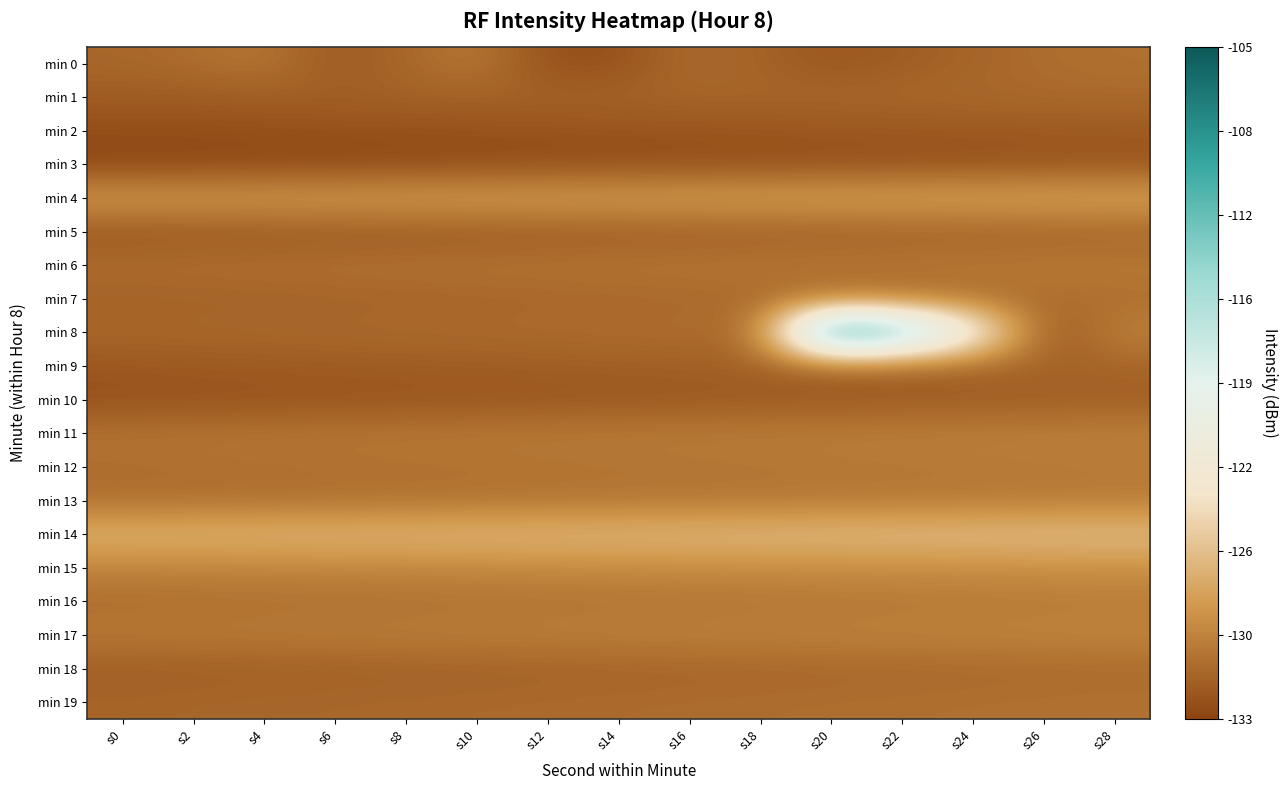

Reading right to left, what are all the values shown in this chart?

min 0: s28=-130.6	s26=-130.7	s24=-131.2	s22=-131.6	s20=-132.0	s18=-131.3	s16=-130.7	s14=-132.3	s12=-132.4	s10=-130.0	s8=-131.0	s6=-131.8	s4=-130.2	s2=-130.7	s0=-131.0
min 1: s28=-130.8	s26=-130.9	s24=-130.9	s22=-131.0	s20=-131.1	s18=-131.1	s16=-131.2	s14=-131.2	s12=-131.2	s10=-131.3	s8=-131.3	s6=-131.4	s4=-131.5	s2=-131.6	s0=-131.6
min 2: s28=-131.8	s26=-131.8	s24=-131.8	s22=-131.9	s20=-131.9	s18=-132.0	s16=-132.1	s14=-132.1	s12=-132.2	s10=-132.2	s8=-132.2	s6=-132.3	s4=-132.3	s2=-132.4	s0=-132.4
min 3: s28=-132.2	s26=-132.2	s24=-132.2	s22=-132.3	s20=-132.3	s18=-132.4	s16=-132.4	s14=-132.5	s12=-132.6	s10=-132.6	s8=-132.7	s6=-132.7	s4=-132.8	s2=-132.8	s0=-132.9
min 4: s28=-127.5	s26=-127.6	s24=-127.7	s22=-127.7	s20=-127.8	s18=-127.8	s16=-127.8	s14=-127.9	s12=-128.0	s10=-128.0	s8=-128.1	s6=-128.1	s4=-128.2	s2=-128.2	s0=-128.1
min 5: s28=-131.2	s26=-131.3	s24=-131.3	s22=-131.4	s20=-131.4	s18=-131.5	s16=-131.6	s14=-131.6	s12=-131.7	s10=-131.7	s8=-131.8	s6=-131.8	s4=-131.8	s2=-131.9	s0=-132.0
min 6: s28=-129.9	s26=-130.0	s24=-130.1	s22=-130.1	s20=-130.2	s18=-130.2	s16=-130.2	s14=-130.3	s12=-130.3	s10=-130.4	s8=-130.4	s6=-130.5	s4=-130.6	s2=-130.6	s0=-130.7
min 7: s28=-130.7	s26=-130.7	s24=-130.8	s22=-130.8	s20=-130.8	s18=-130.9	s16=-130.9	s14=-131.0	s12=-131.1	s10=-131.1	s8=-131.2	s6=-131.2	s4=-131.2	s2=-131.3	s0=-131.3
min 8: s28=-129.6	s26=-132.3	s24=-120.2	s22=-111.8	s20=-106.6	s18=-130.6	s16=-130.7	s14=-130.7	s12=-130.8	s10=-130.8	s8=-130.8	s6=-130.9	s4=-130.9	s2=-131.0	s0=-131.0
min 9: s28=-131.2	s26=-131.2	s24=-131.2	s22=-131.3	s20=-131.3	s18=-131.4	s16=-131.4	s14=-131.5	s12=-131.6	s10=-131.6	s8=-131.7	s6=-131.7	s4=-131.8	s2=-131.8	s0=-131.9
min 10: s28=-131.6	s26=-131.6	s24=-131.7	s22=-131.7	s20=-131.8	s18=-131.8	s16=-131.8	s14=-131.9	s12=-131.9	s10=-132.0	s8=-132.1	s6=-132.1	s4=-132.2	s2=-132.2	s0=-132.3
min 11: s28=-129.7	s26=-129.7	s24=-129.8	s22=-129.8	s20=-129.8	s18=-129.9	s16=-129.9	s14=-130.0	s12=-130.1	s10=-130.1	s8=-130.2	s6=-130.2	s4=-130.2	s2=-130.3	s0=-130.4
min 12: s28=-129.9	s26=-130.0	s24=-130.1	s22=-130.1	s20=-130.2	s18=-130.2	s16=-130.2	s14=-130.3	s12=-130.3	s10=-130.4	s8=-130.4	s6=-130.5	s4=-130.6	s2=-130.6	s0=-130.7
min 13: s28=-129.9	s26=-130.0	s24=-130.1	s22=-130.1	s20=-130.2	s18=-130.2	s16=-130.2	s14=-130.3	s12=-130.3	s10=-130.4	s8=-130.4	s6=-130.5	s4=-130.6	s2=-130.6	s0=-130.6
min 14: s28=-126.0	s26=-126.1	s24=-126.2	s22=-126.2	s20=-126.2	s18=-126.3	s16=-126.3	s14=-126.4	s12=-126.5	s10=-126.5	s8=-126.5	s6=-126.6	s4=-126.7	s2=-126.7	s0=-126.8
min 15: s28=-128.8	s26=-128.9	s24=-128.9	s22=-129.0	s20=-129.1	s18=-129.1	s16=-129.2	s14=-129.2	s12=-129.2	s10=-129.3	s8=-129.3	s6=-129.4	s4=-129.4	s2=-129.5	s0=-129.5
min 16: s28=-129.9	s26=-130.0	s24=-130.1	s22=-130.1	s20=-130.2	s18=-130.2	s16=-130.2	s14=-130.3	s12=-130.3	s10=-130.4	s8=-130.4	s6=-130.5	s4=-130.6	s2=-130.6	s0=-130.7
min 17: s28=-129.3	s26=-129.4	s24=-129.4	s22=-129.5	s20=-129.6	s18=-129.6	s16=-129.7	s14=-129.7	s12=-129.8	s10=-129.8	s8=-129.8	s6=-129.9	s4=-129.9	s2=-130.0	s0=-130.0
min 18: s28=-130.8	s26=-130.9	s24=-130.9	s22=-131.0	s20=-131.1	s18=-131.1	s16=-131.2	s14=-131.2	s12=-131.2	s10=-131.3	s8=-131.3	s6=-131.4	s4=-131.4	s2=-131.5	s0=-131.6
min 19: s28=-130.4	s26=-130.5	s24=-130.6	s22=-130.6	s20=-130.7	s18=-130.7	s16=-130.8	s14=-130.8	s12=-130.8	s10=-130.9	s8=-130.9	s6=-131.0	s4=-131.1	s2=-131.1	s0=-131.2